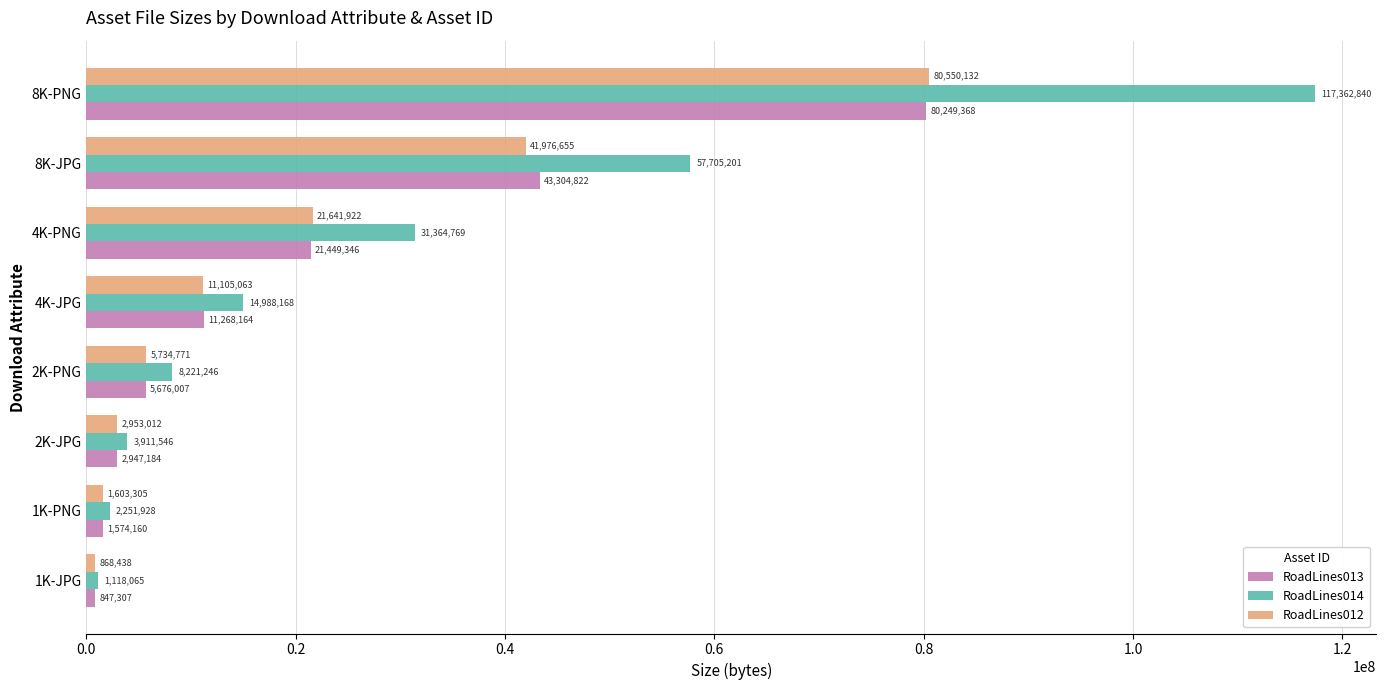

What are all the series names shown in the legend?

RoadLines013, RoadLines014, RoadLines012